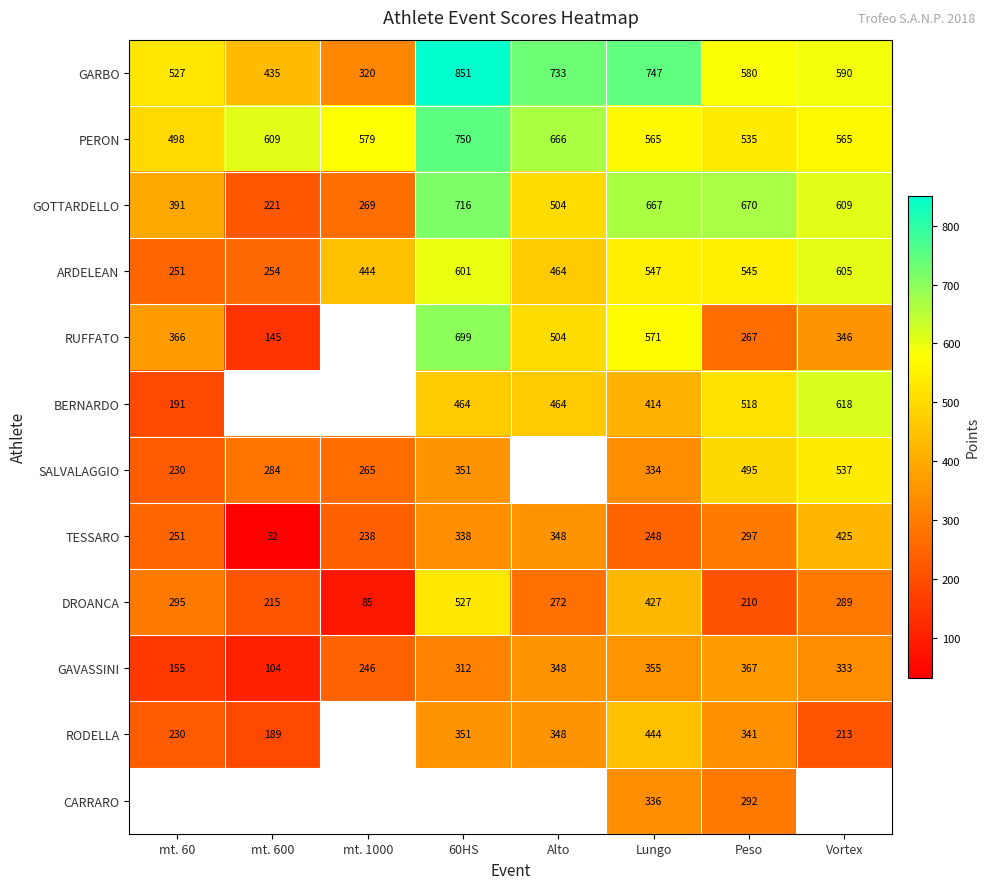

What is the spread (max minus min) of values at Peso?

460